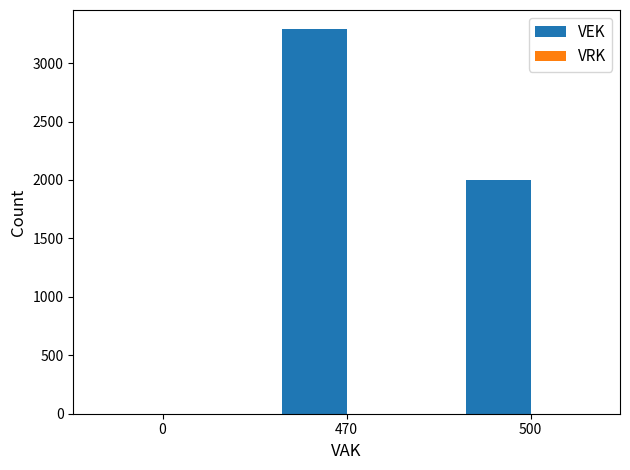

What is the change in value from 0 to 470?

+3290